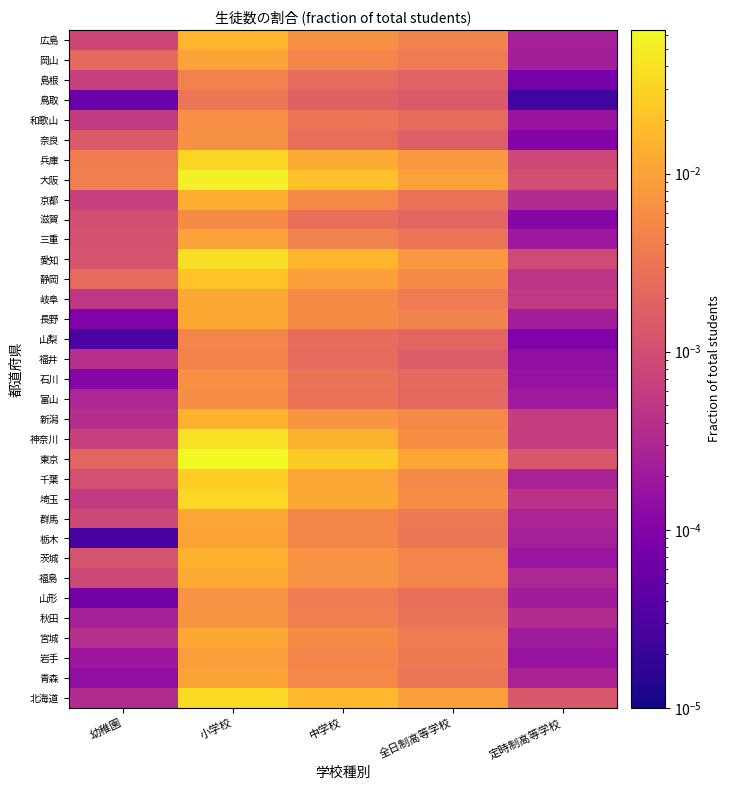

Reading left to right, list all the values displayed in this chart.

北海道: 幼稚園=0.0	小学校=0.0	中学校=0.0	全日制高等学校=0.0	定時制高等学校=0.0
青森: 幼稚園=0.0	小学校=0.0	中学校=0.0	全日制高等学校=0.0	定時制高等学校=0.0
岩手: 幼稚園=0.0	小学校=0.0	中学校=0.0	全日制高等学校=0.0	定時制高等学校=0.0
宮城: 幼稚園=0.0	小学校=0.0	中学校=0.0	全日制高等学校=0.0	定時制高等学校=0.0
秋田: 幼稚園=0.0	小学校=0.0	中学校=0.0	全日制高等学校=0.0	定時制高等学校=0.0
山形: 幼稚園=0.0	小学校=0.0	中学校=0.0	全日制高等学校=0.0	定時制高等学校=0.0
福島: 幼稚園=0.0	小学校=0.0	中学校=0.0	全日制高等学校=0.0	定時制高等学校=0.0
茨城: 幼稚園=0.0	小学校=0.0	中学校=0.0	全日制高等学校=0.0	定時制高等学校=0.0
栃木: 幼稚園=0.0	小学校=0.0	中学校=0.0	全日制高等学校=0.0	定時制高等学校=0.0
群馬: 幼稚園=0.0	小学校=0.0	中学校=0.0	全日制高等学校=0.0	定時制高等学校=0.0
埼玉: 幼稚園=0.0	小学校=0.0	中学校=0.0	全日制高等学校=0.0	定時制高等学校=0.0
千葉: 幼稚園=0.0	小学校=0.0	中学校=0.0	全日制高等学校=0.0	定時制高等学校=0.0
東京: 幼稚園=0.0	小学校=0.1	中学校=0.0	全日制高等学校=0.0	定時制高等学校=0.0
神奈川: 幼稚園=0.0	小学校=0.0	中学校=0.0	全日制高等学校=0.0	定時制高等学校=0.0
新潟: 幼稚園=0.0	小学校=0.0	中学校=0.0	全日制高等学校=0.0	定時制高等学校=0.0
富山: 幼稚園=0.0	小学校=0.0	中学校=0.0	全日制高等学校=0.0	定時制高等学校=0.0
石川: 幼稚園=0.0	小学校=0.0	中学校=0.0	全日制高等学校=0.0	定時制高等学校=0.0
福井: 幼稚園=0.0	小学校=0.0	中学校=0.0	全日制高等学校=0.0	定時制高等学校=0.0
山梨: 幼稚園=0.0	小学校=0.0	中学校=0.0	全日制高等学校=0.0	定時制高等学校=0.0
長野: 幼稚園=0.0	小学校=0.0	中学校=0.0	全日制高等学校=0.0	定時制高等学校=0.0
岐阜: 幼稚園=0.0	小学校=0.0	中学校=0.0	全日制高等学校=0.0	定時制高等学校=0.0
静岡: 幼稚園=0.0	小学校=0.0	中学校=0.0	全日制高等学校=0.0	定時制高等学校=0.0
愛知: 幼稚園=0.0	小学校=0.0	中学校=0.0	全日制高等学校=0.0	定時制高等学校=0.0
三重: 幼稚園=0.0	小学校=0.0	中学校=0.0	全日制高等学校=0.0	定時制高等学校=0.0
滋賀: 幼稚園=0.0	小学校=0.0	中学校=0.0	全日制高等学校=0.0	定時制高等学校=0.0
京都: 幼稚園=0.0	小学校=0.0	中学校=0.0	全日制高等学校=0.0	定時制高等学校=0.0
大阪: 幼稚園=0.0	小学校=0.1	中学校=0.0	全日制高等学校=0.0	定時制高等学校=0.0
兵庫: 幼稚園=0.0	小学校=0.0	中学校=0.0	全日制高等学校=0.0	定時制高等学校=0.0
奈良: 幼稚園=0.0	小学校=0.0	中学校=0.0	全日制高等学校=0.0	定時制高等学校=0.0
和歌山: 幼稚園=0.0	小学校=0.0	中学校=0.0	全日制高等学校=0.0	定時制高等学校=0.0
鳥取: 幼稚園=0.0	小学校=0.0	中学校=0.0	全日制高等学校=0.0	定時制高等学校=0.0
島根: 幼稚園=0.0	小学校=0.0	中学校=0.0	全日制高等学校=0.0	定時制高等学校=0.0
岡山: 幼稚園=0.0	小学校=0.0	中学校=0.0	全日制高等学校=0.0	定時制高等学校=0.0
広島: 幼稚園=0.0	小学校=0.0	中学校=0.0	全日制高等学校=0.0	定時制高等学校=0.0